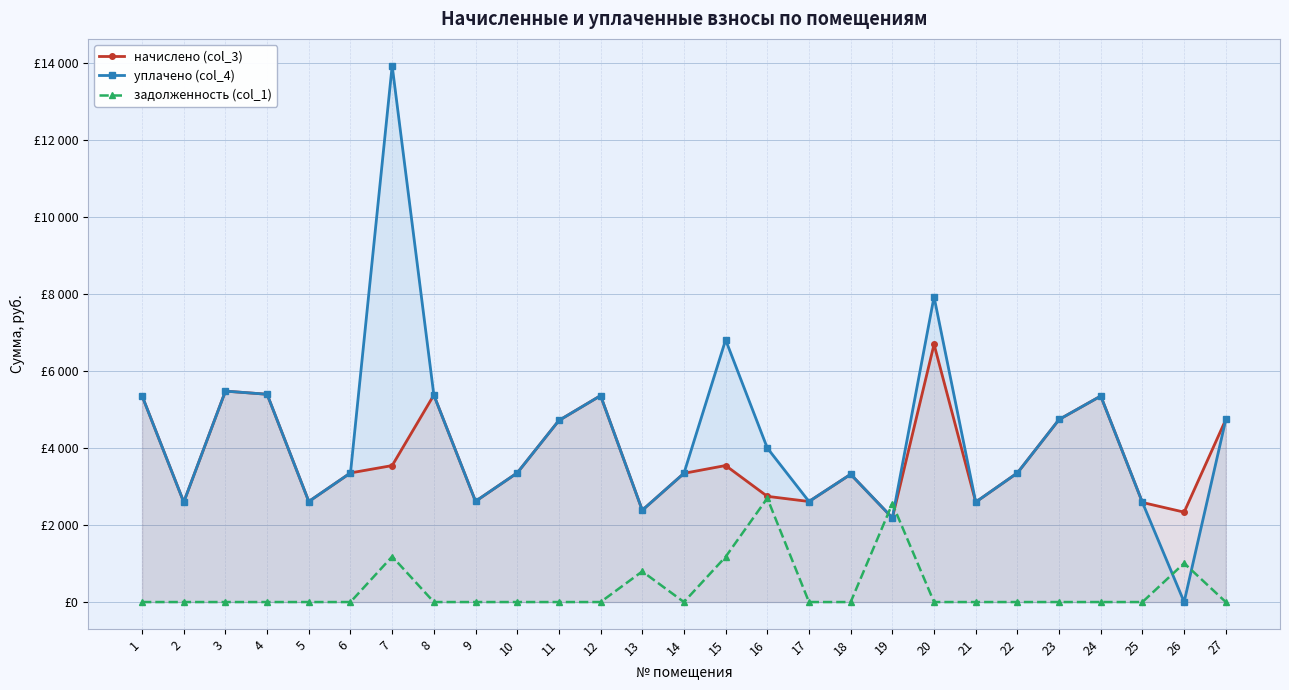

How many interior local valleys does the уплачено (col_4) series have?

8